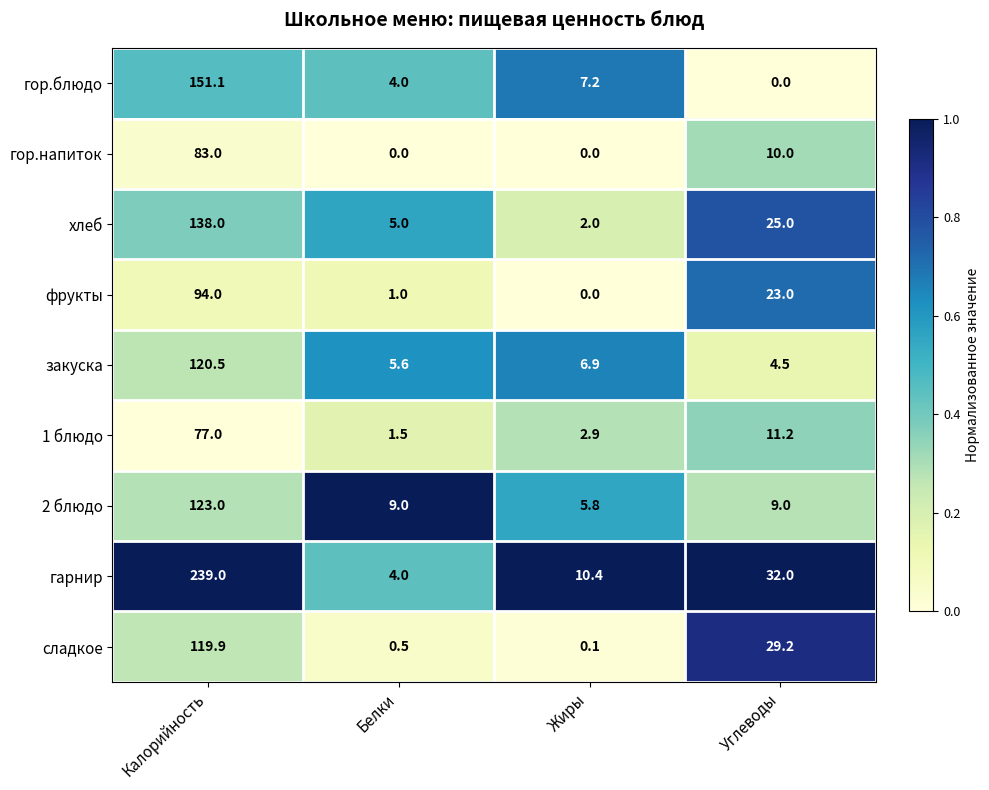

The value of хлеб at Белки is 5.0. True or false?

True